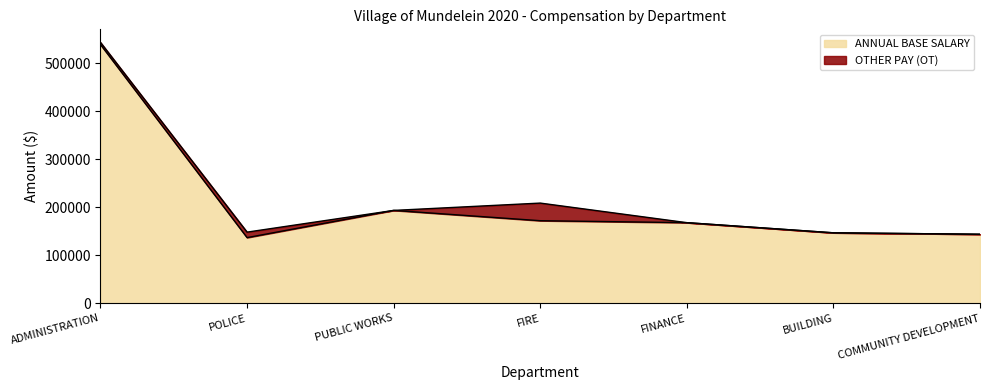

List the labels in order of value, largest first.

ADMINISTRATION, PUBLIC WORKS, FIRE, FINANCE, BUILDING, COMMUNITY DEVELOPMENT, POLICE